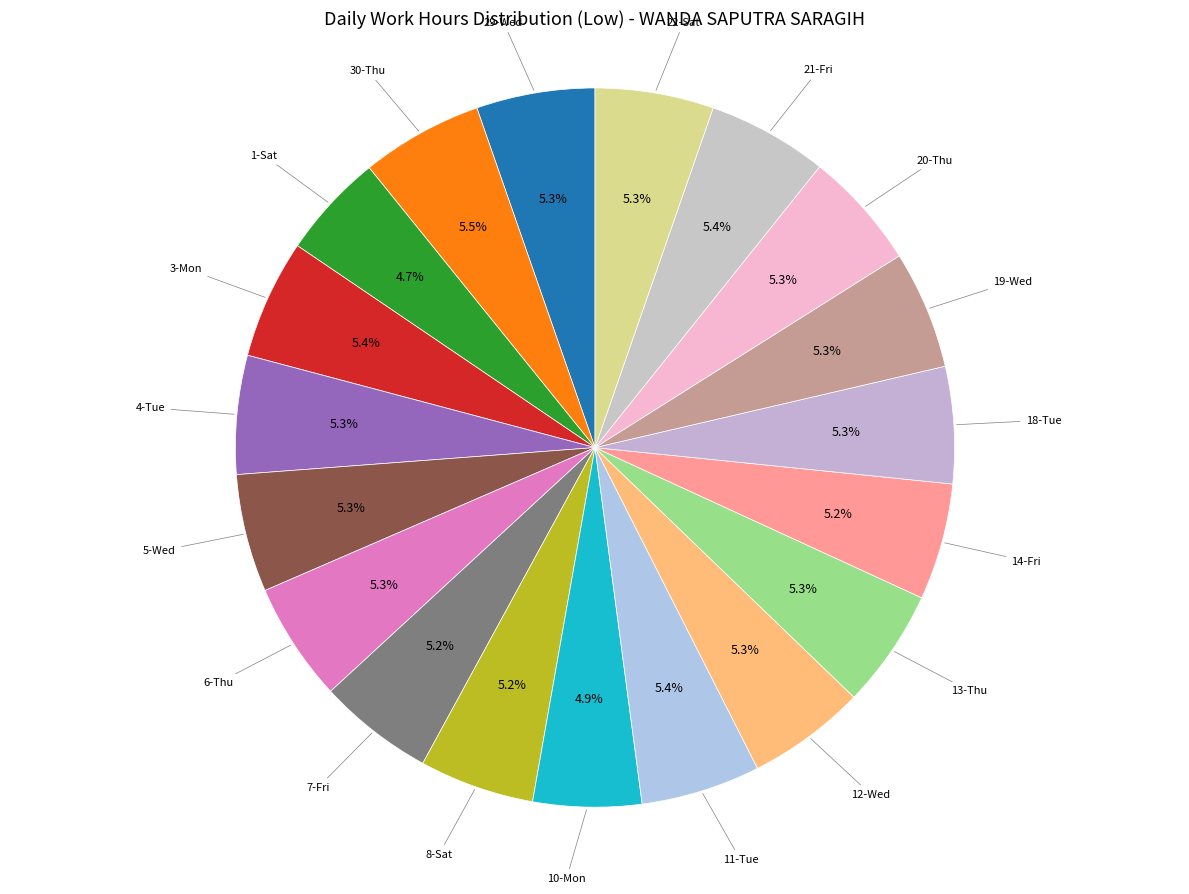

Count the number of slices in the pie.

19